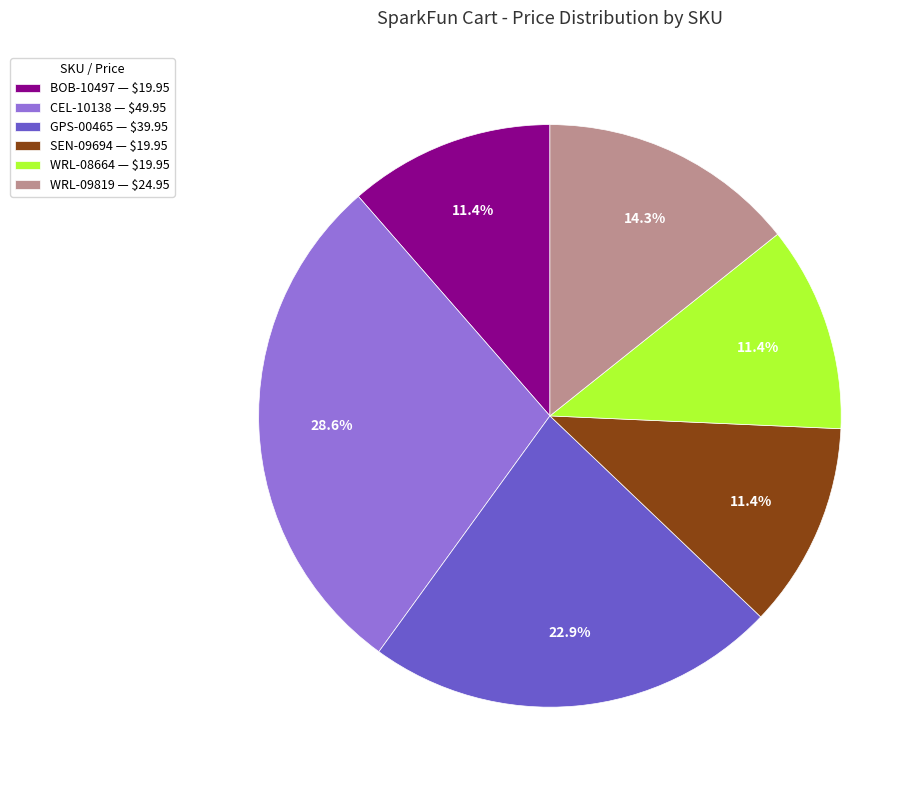

True or false: WRL-09819 accounts for 5% of the total.

False